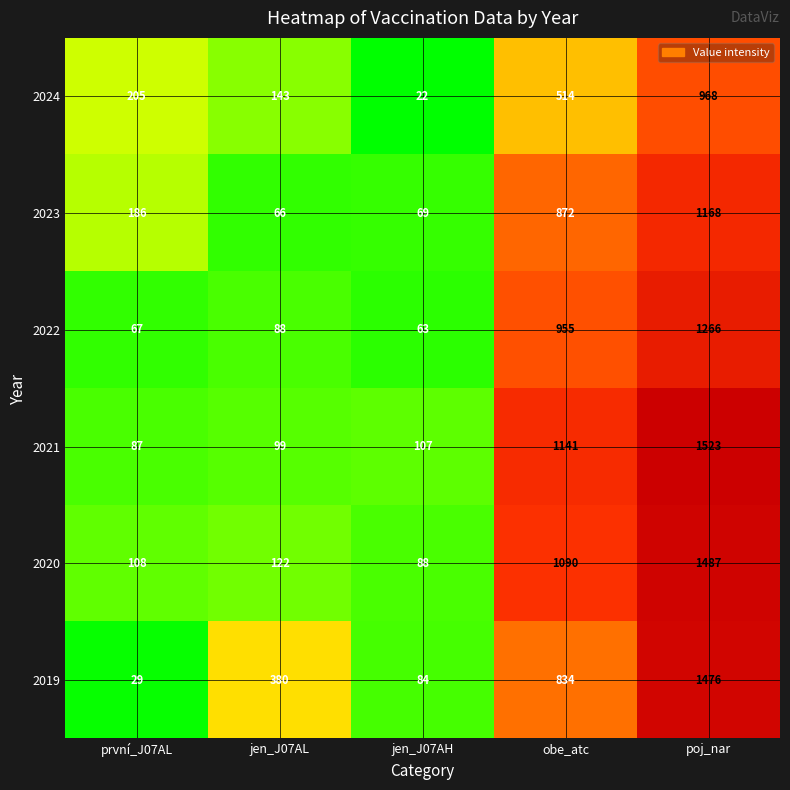

What is the sum of the 2023 values at obe_atc and první_J07AL?

1058